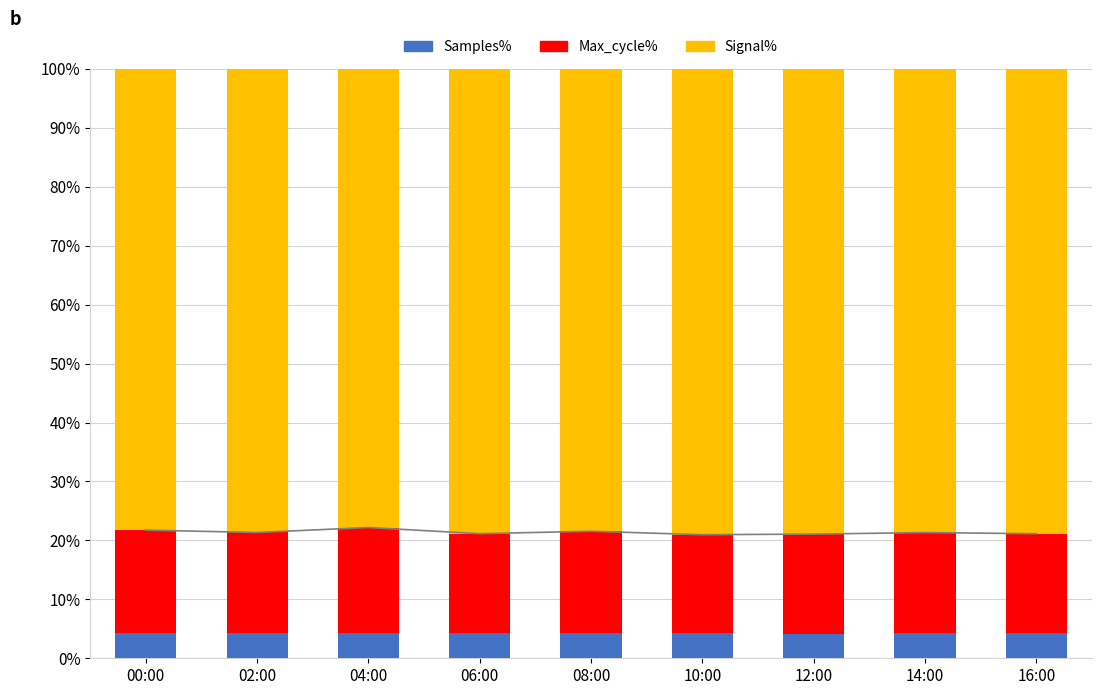

What is the label of the 7th bar from the right?

04:00